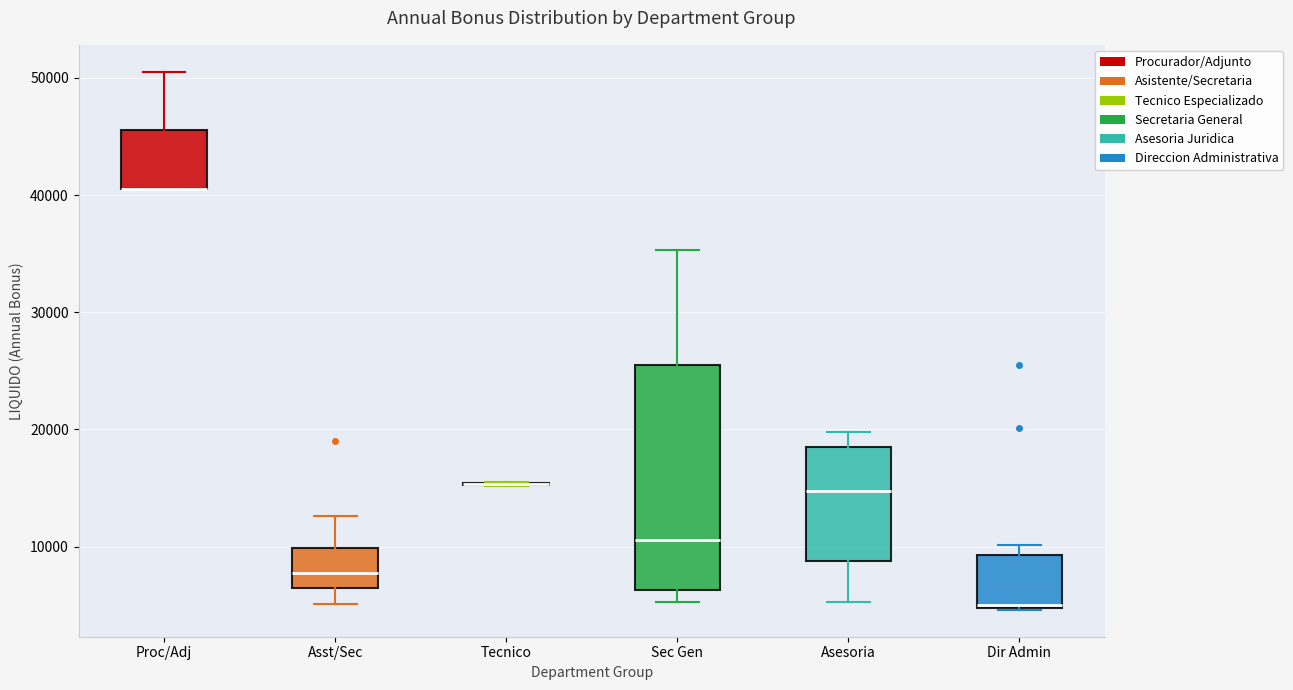

Where does the upper whisker of the box for Sec Gen end on the y-axis? The values are not printed on the chart, so give them approximately, as read against the axis.

35000